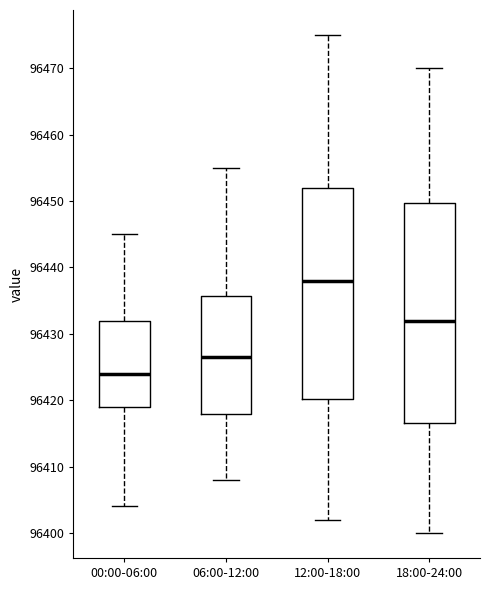

Which box is the tallest, from its lower edge to its upper edge?

18:00-24:00